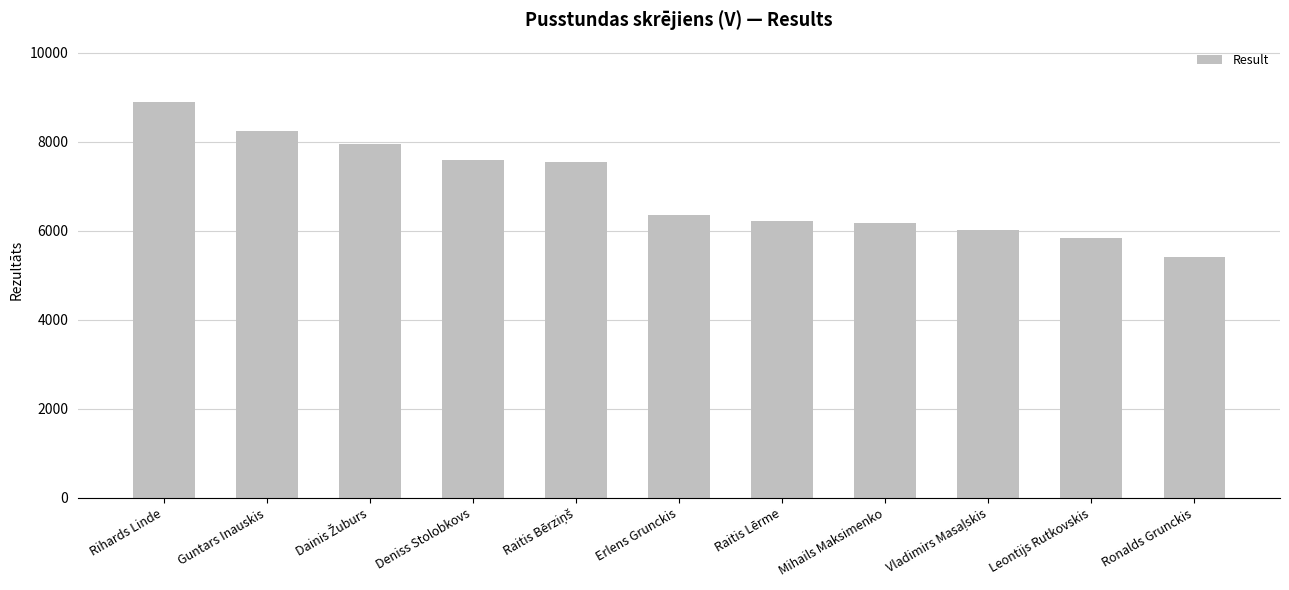

What is the minimum value shown in the chart?

5403